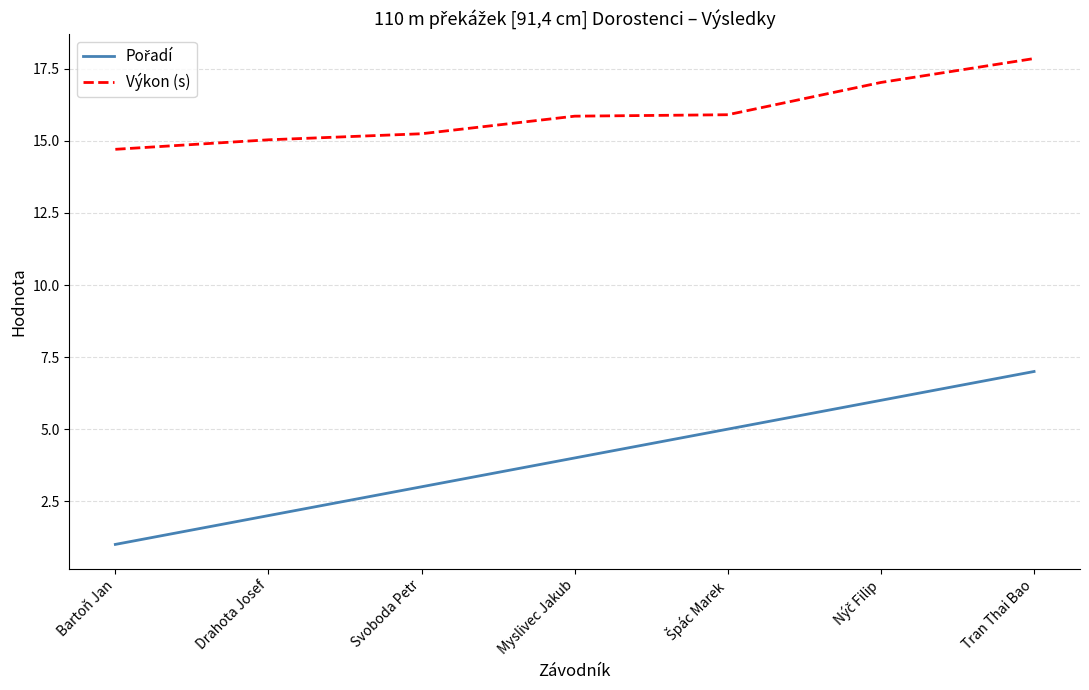

Does the chart have visible grid lines?

Yes